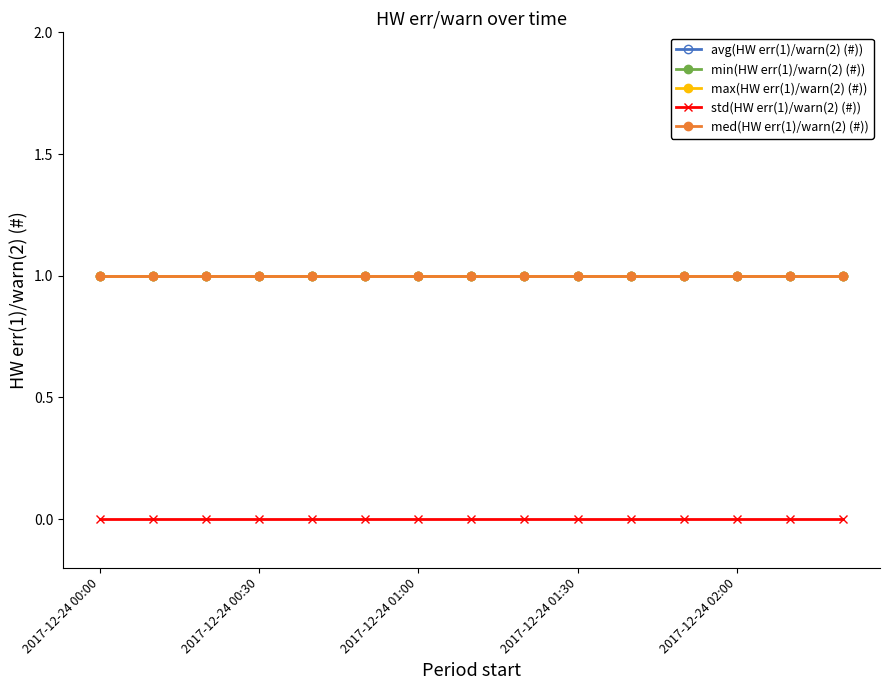

Reading left to right, list all the values displayed in this chart.

avg(HW err(1)/warn(2) (#)): 1	1	1	1	1	1	1	1	1	1	1	1	1	1	1
min(HW err(1)/warn(2) (#)): 1	1	1	1	1	1	1	1	1	1	1	1	1	1	1
max(HW err(1)/warn(2) (#)): 1	1	1	1	1	1	1	1	1	1	1	1	1	1	1
std(HW err(1)/warn(2) (#)): 0	0	0	0	0	0	0	0	0	0	0	0	0	0	0
med(HW err(1)/warn(2) (#)): 1	1	1	1	1	1	1	1	1	1	1	1	1	1	1